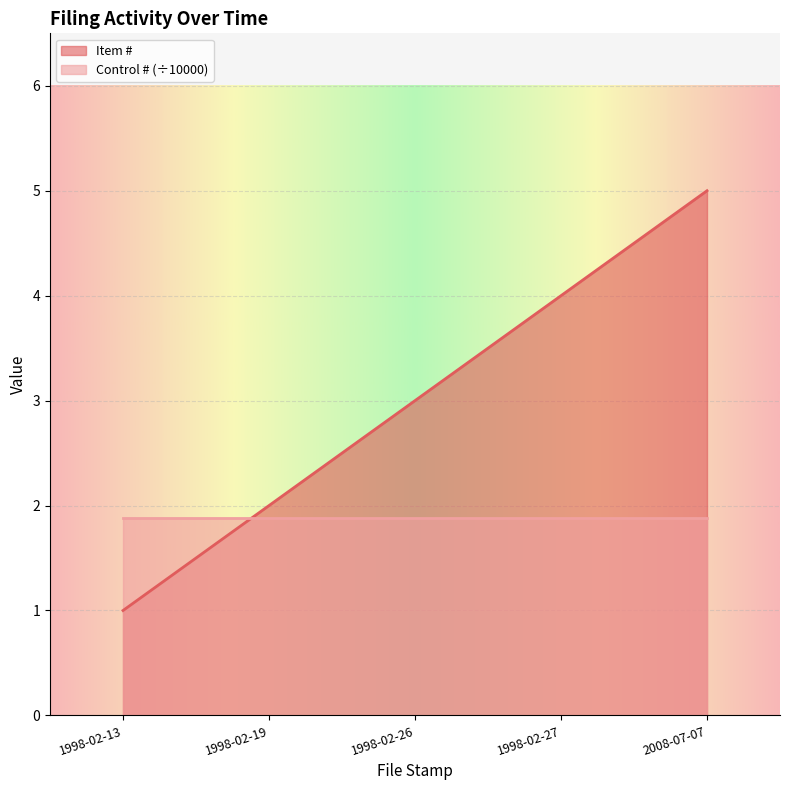

What is the difference between the values at 2008-07-07 and 1998-02-27?

1